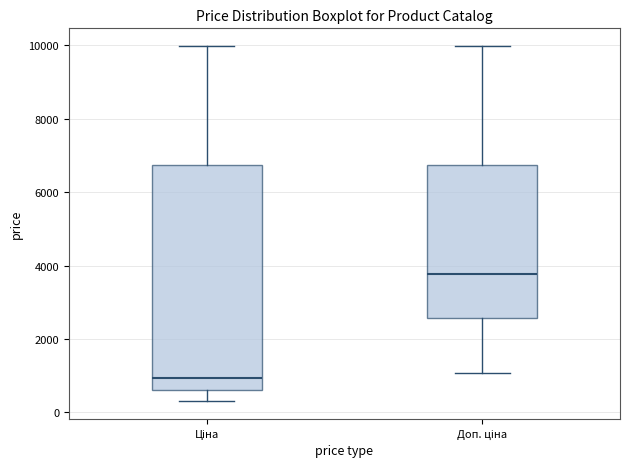

Which box has the highest median line?

Доп. ціна